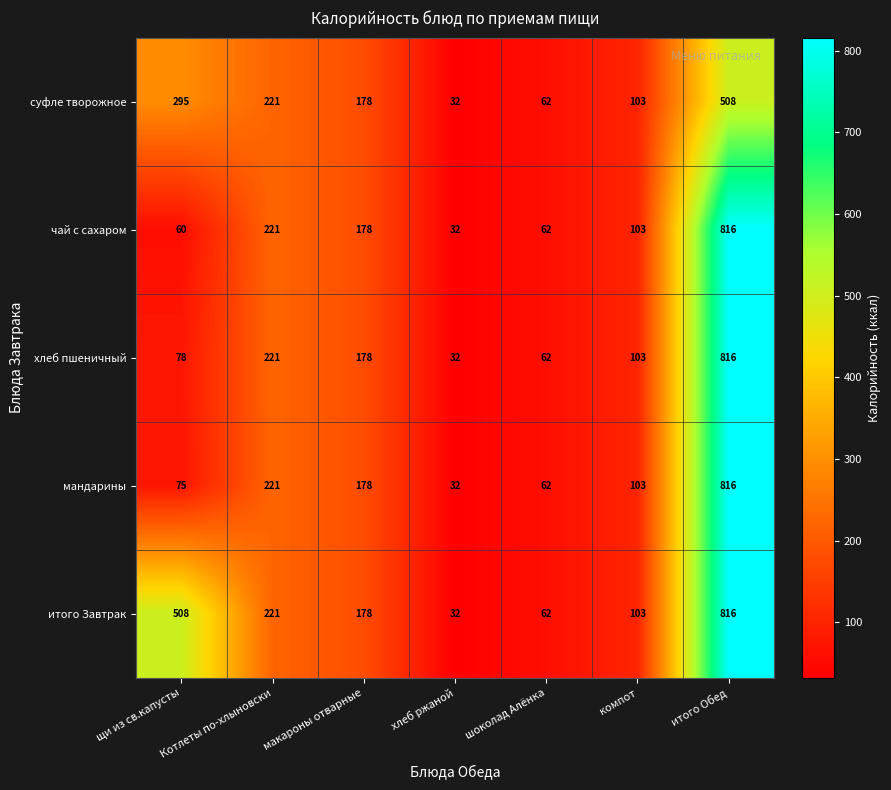

What value does the мандарины series have at хлеб ржаной, to the nearest 10?

30